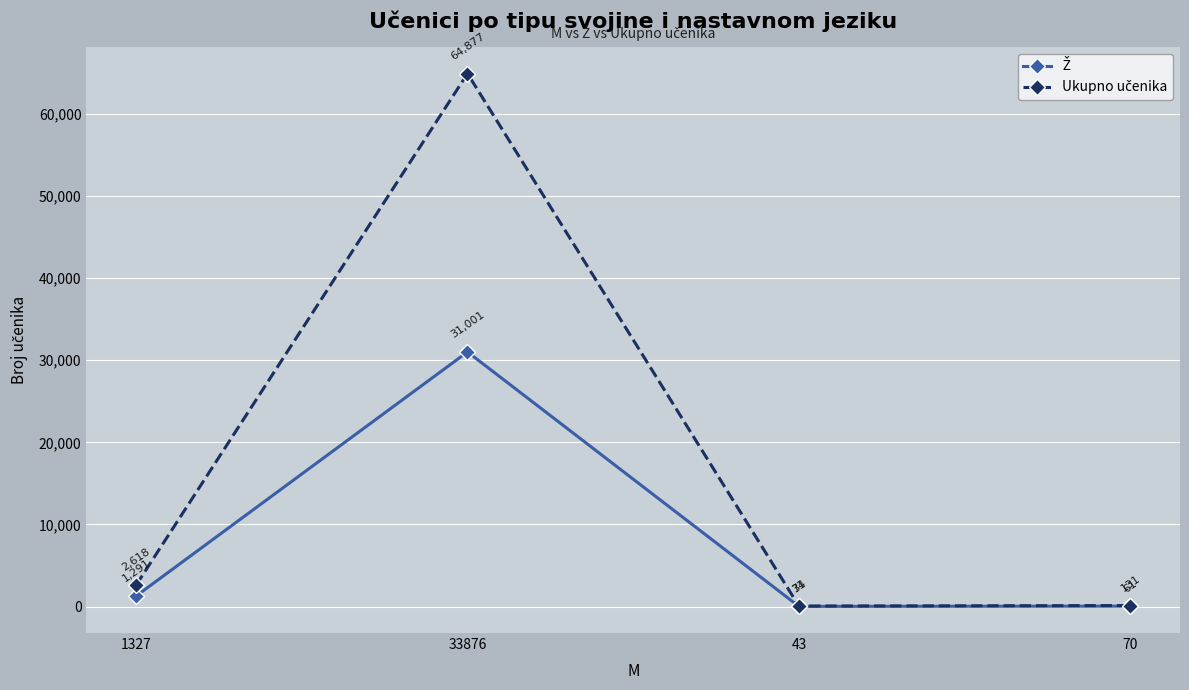

What is the difference between the highest and lowest values at 1327?

1327